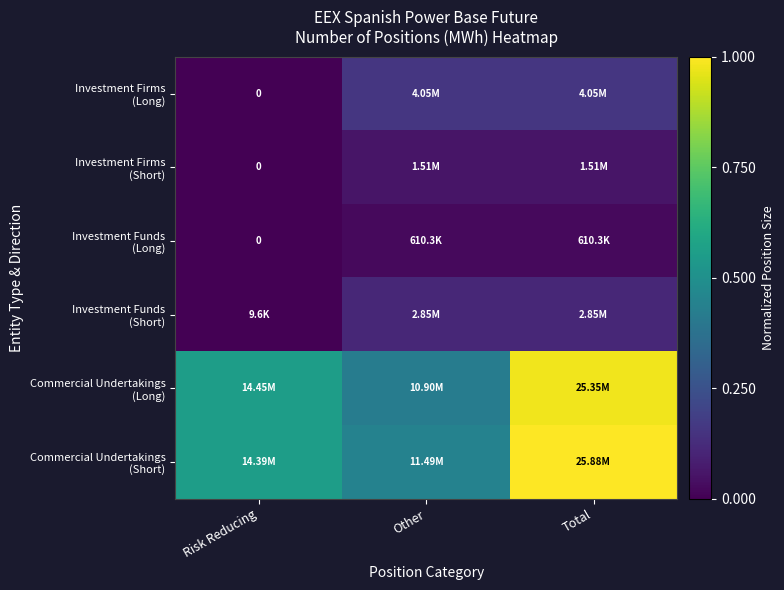

At Total, list the series in order from largest to smallest.

Commercial Undertakings (Short), Commercial Undertakings (Long), Investment Firms (Long), Investment Funds (Short), Investment Firms (Short), Investment Funds (Long)